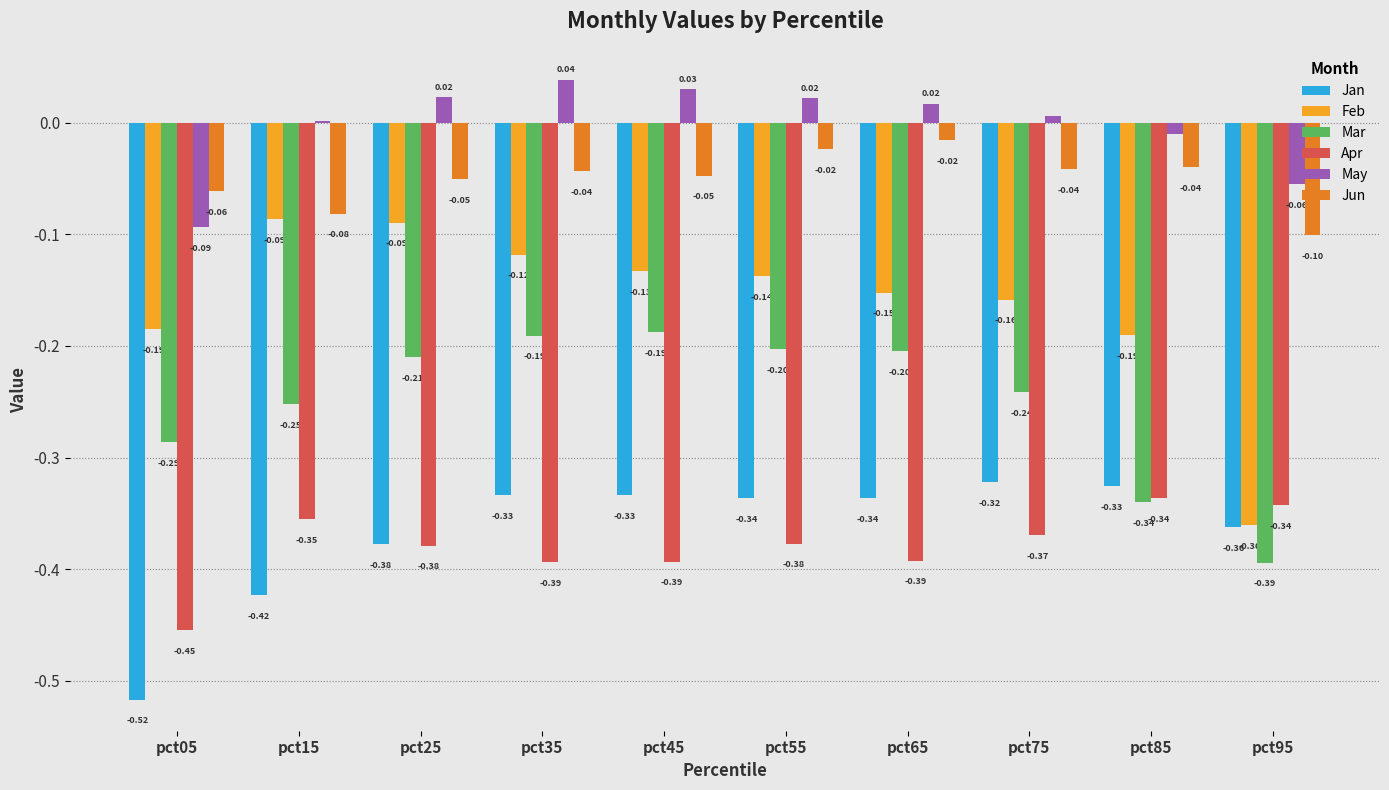

Which series changed the most between pct65 and pct95?

Feb